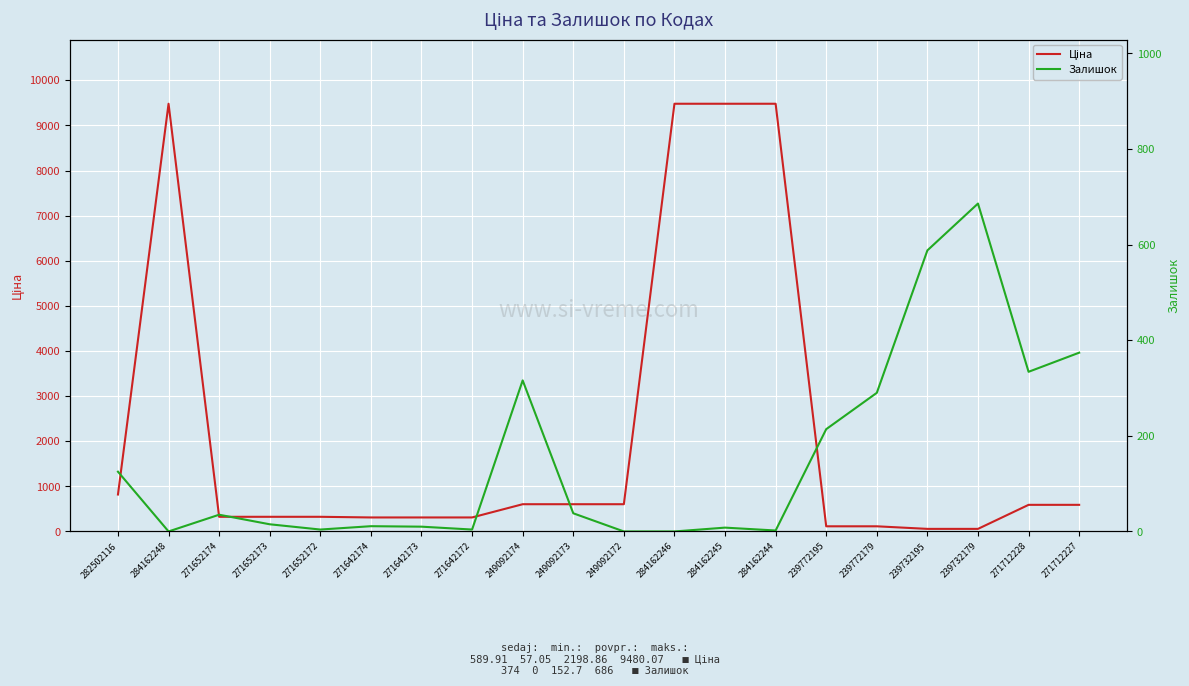

How many values in the Залишок series are below 35?

10